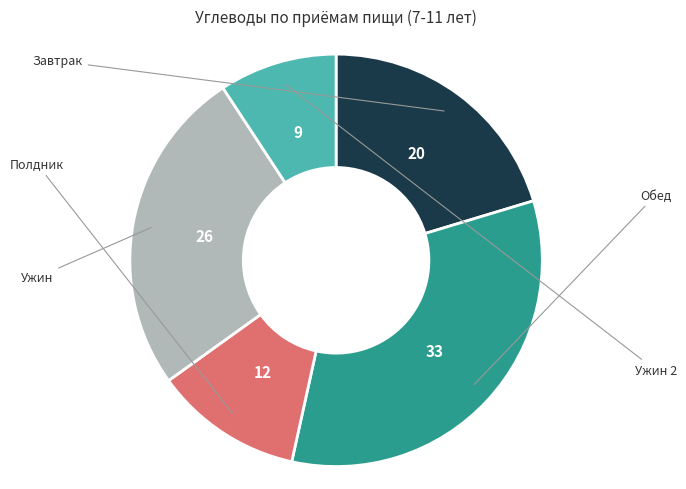

Is there a majority slice in this chart?

No